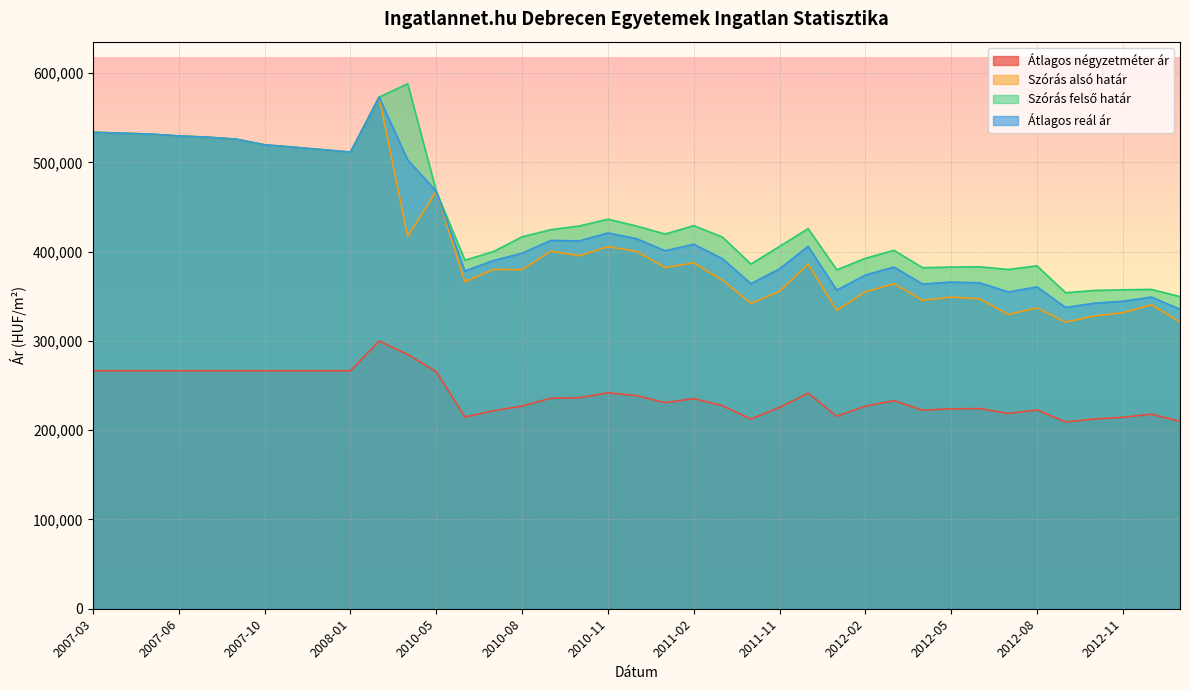

The value of Átlagos négyzetméter ár at 2007-11 is 429397. True or false?

False